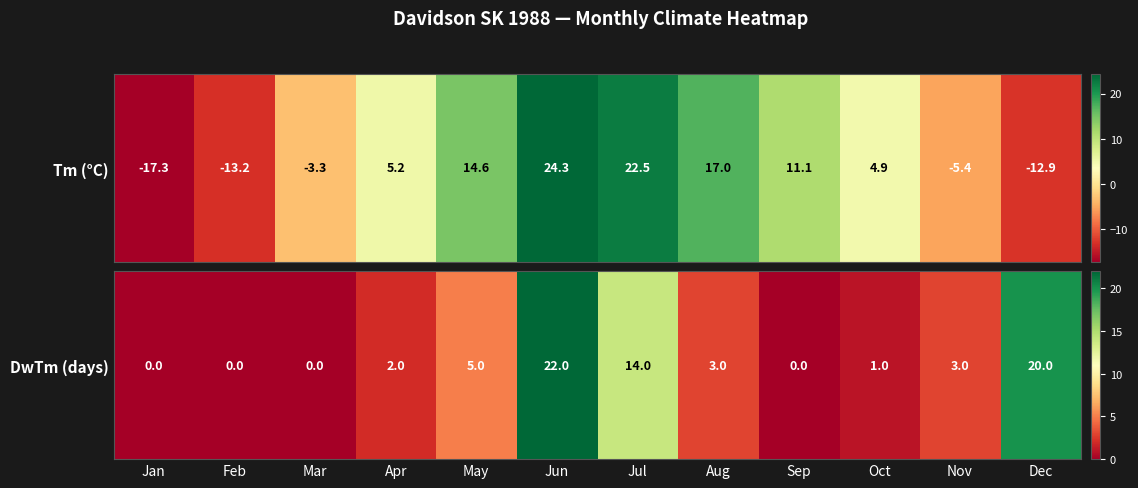

True or false: the data shows 5 at Nov.

False